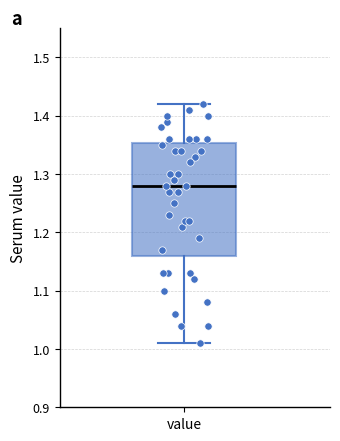

Where is the lower edge of the box for value on the y-axis? The values are not printed on the chart, so give them approximately, as read against the axis.

1.16